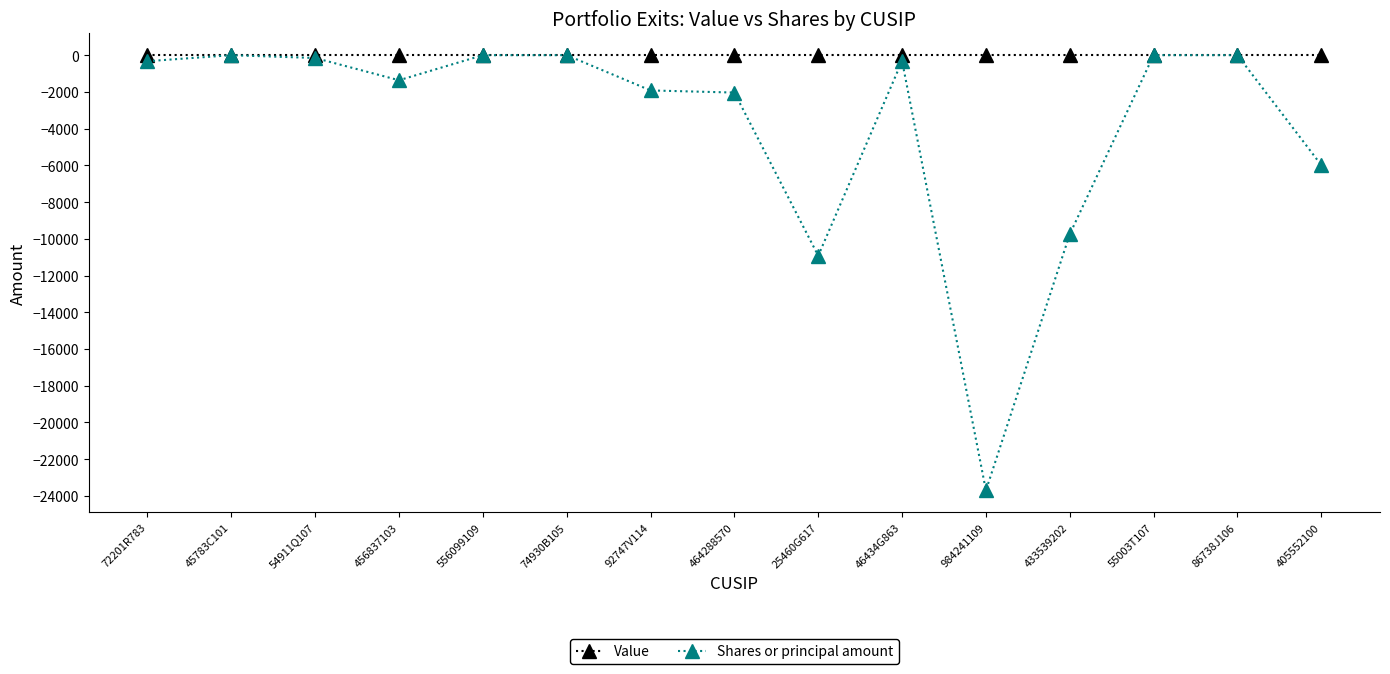

Which series has the largest total across all categories?

Value